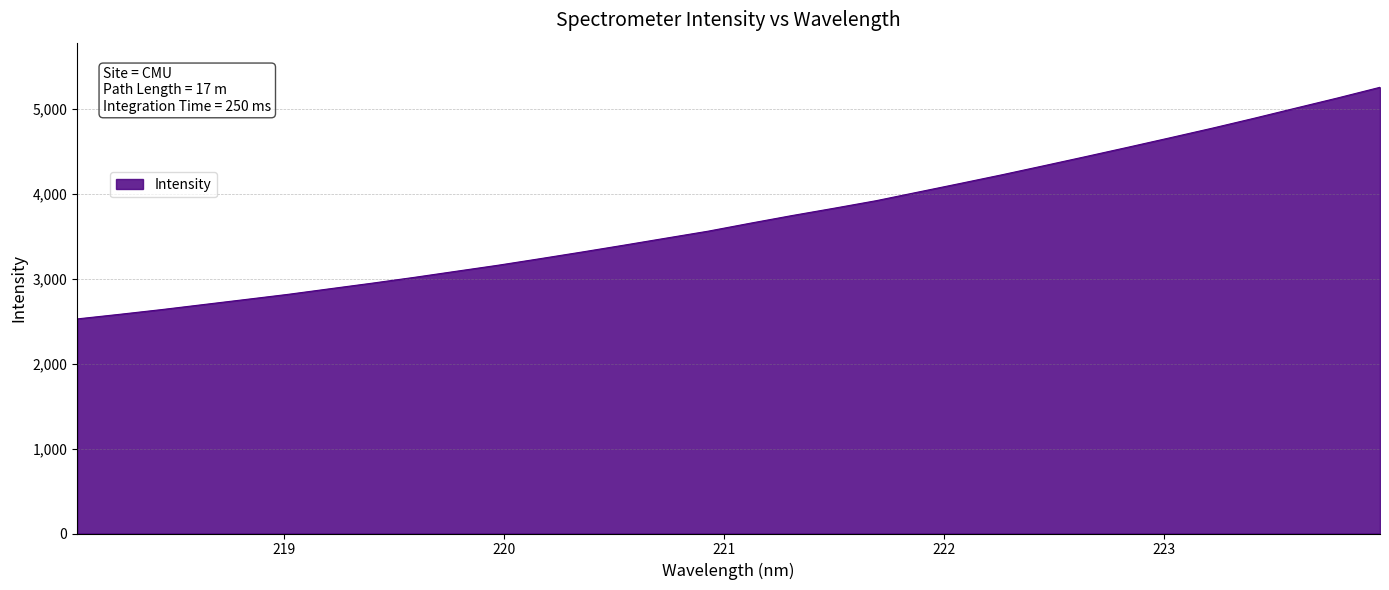

What is the difference between the maximum and minimum values?

2727.7